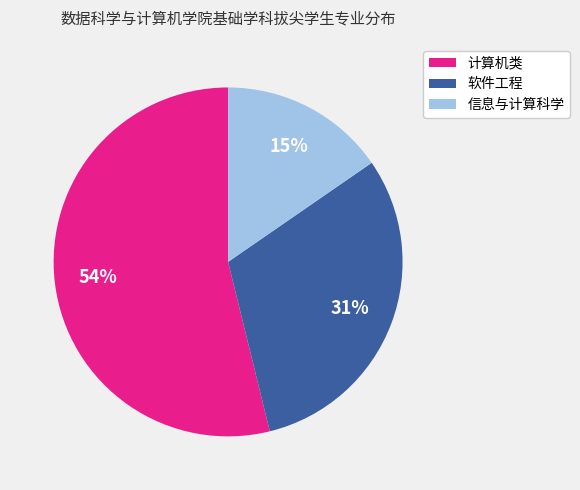

Is it true that 计算机类 is 54% of the pie?

True